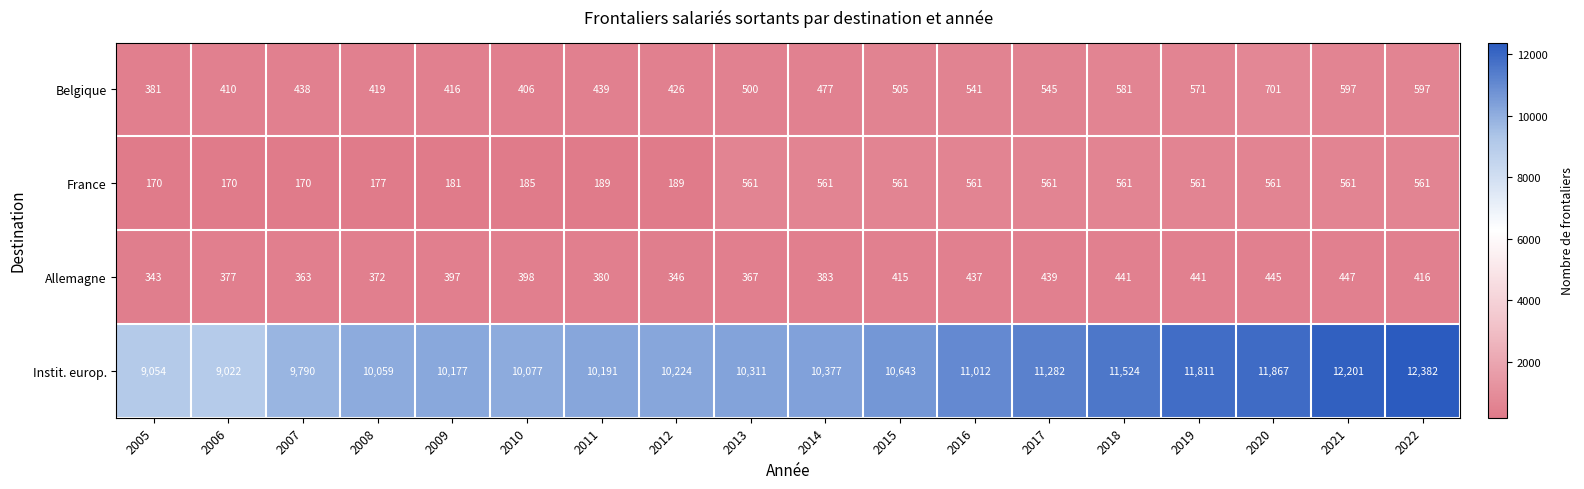

What is the spread (max minus min) of values at 2005?

8884